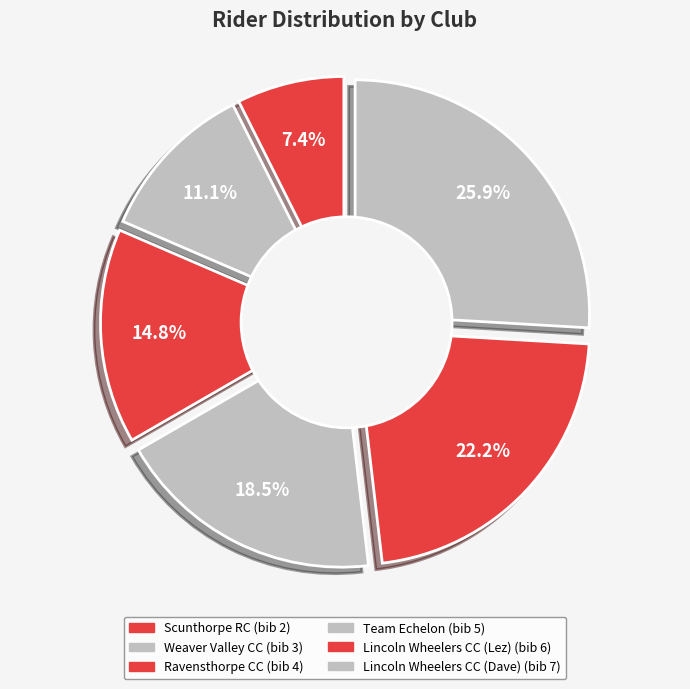

What is the total percentage of Scunthorpe RC and Lincoln Wheelers CC (Dave)?

33.3%